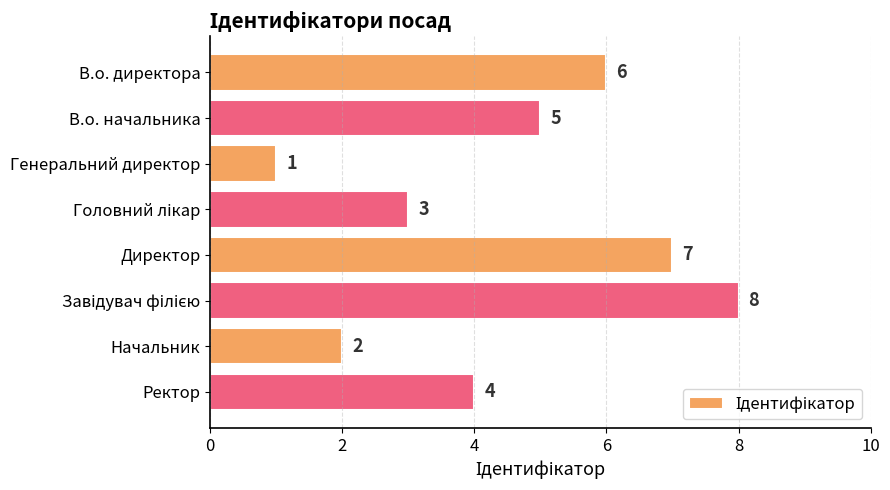

How many bars are there in total?

8